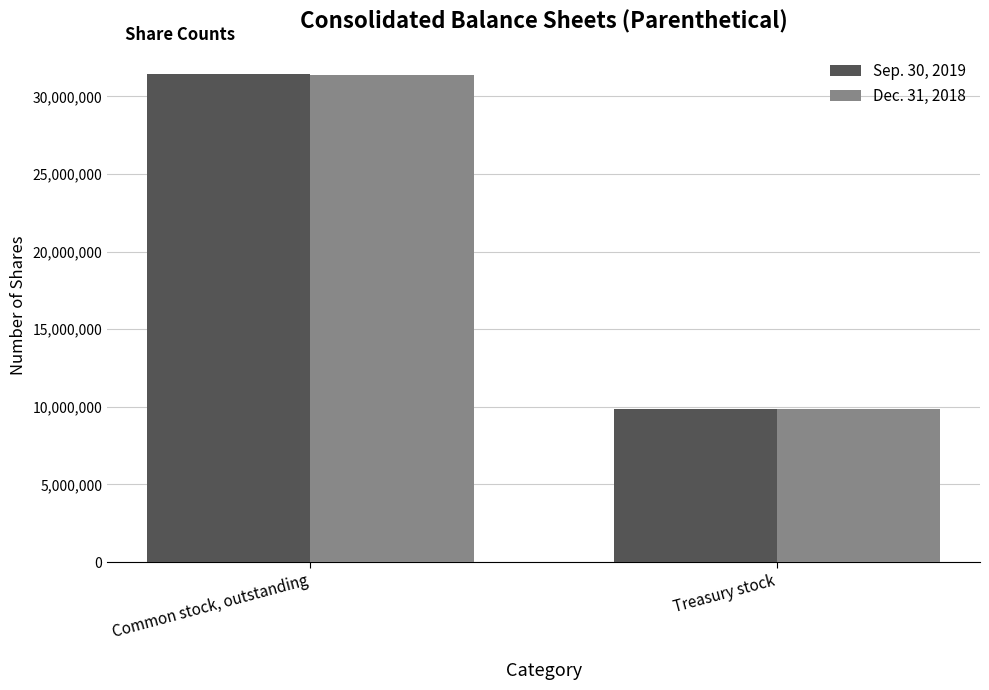

How many bars are there in total?

4